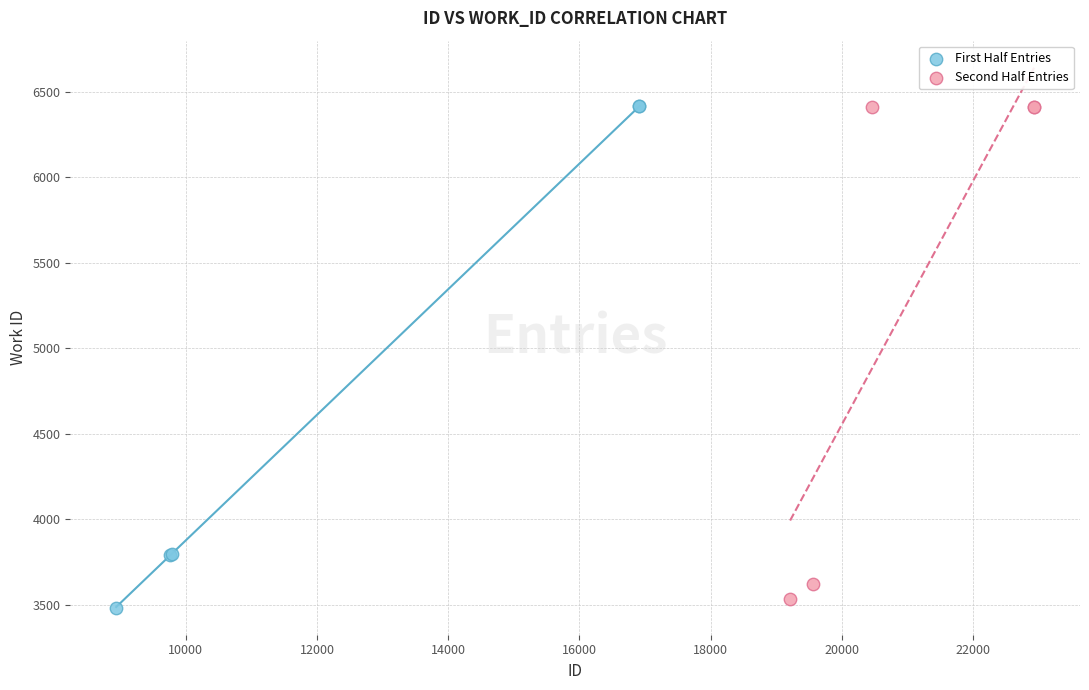

Which series has the widest spread of Y values?

First Half Entries